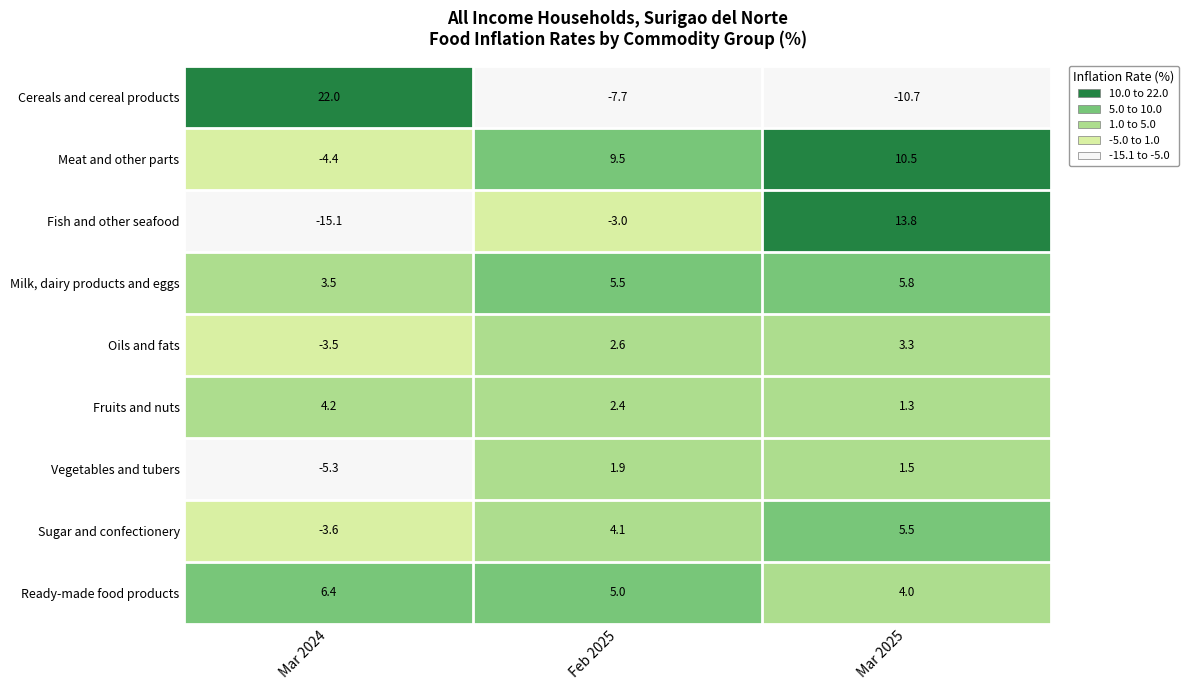

At how many categories does at least one series exceed 19?

1